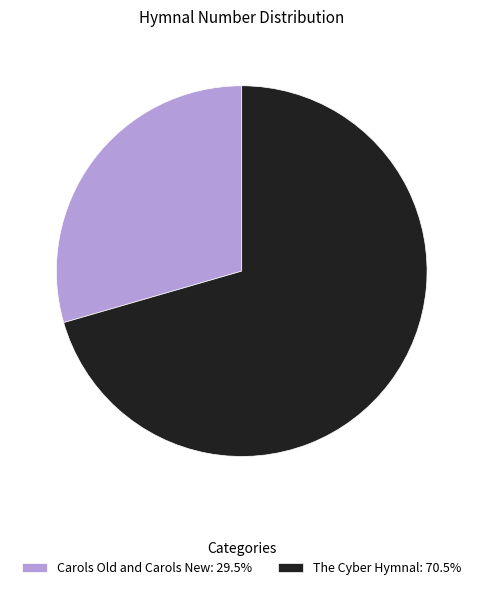

True or false: Carols Old and Carols New accounts for 41% of the total.

False